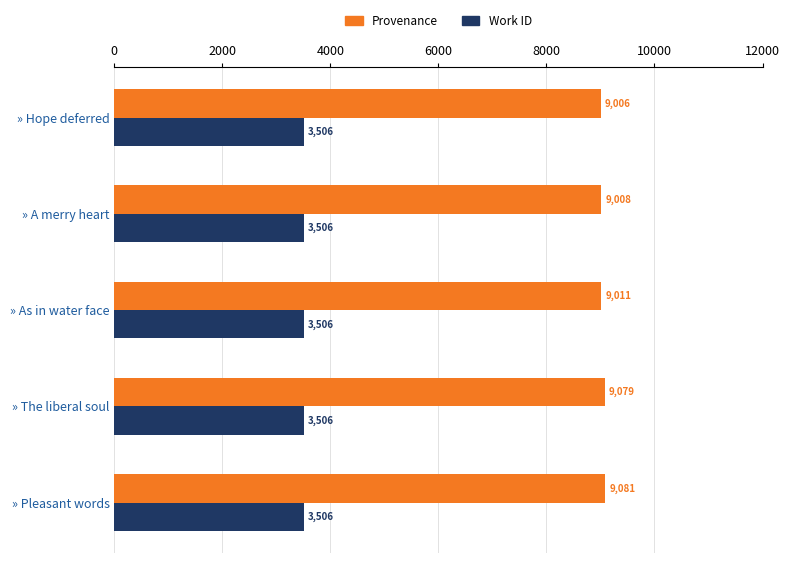

What value does the Work ID series have at » A merry heart?

3506